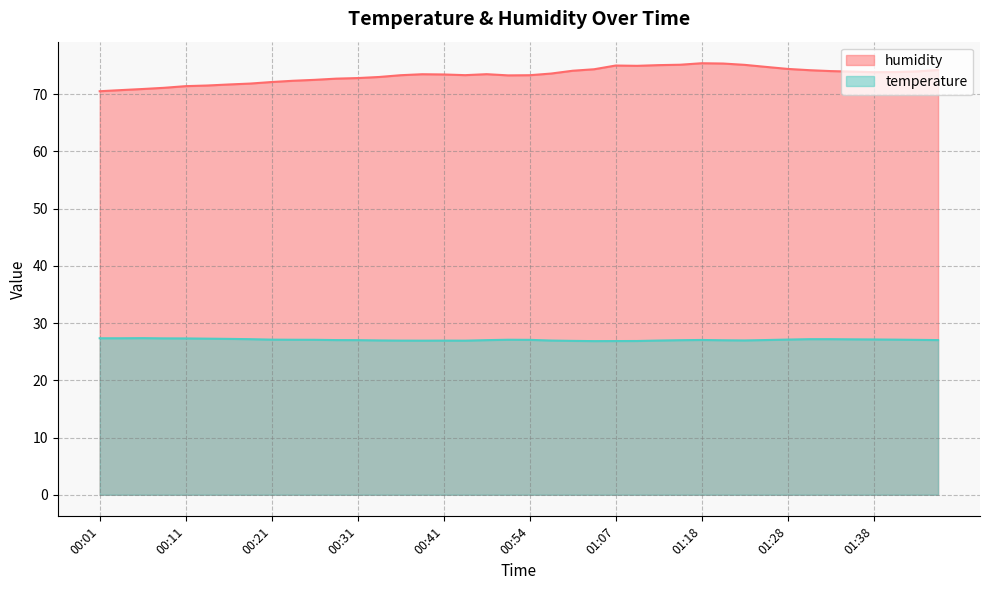

At which label does temperature reach its minimum?

01:02